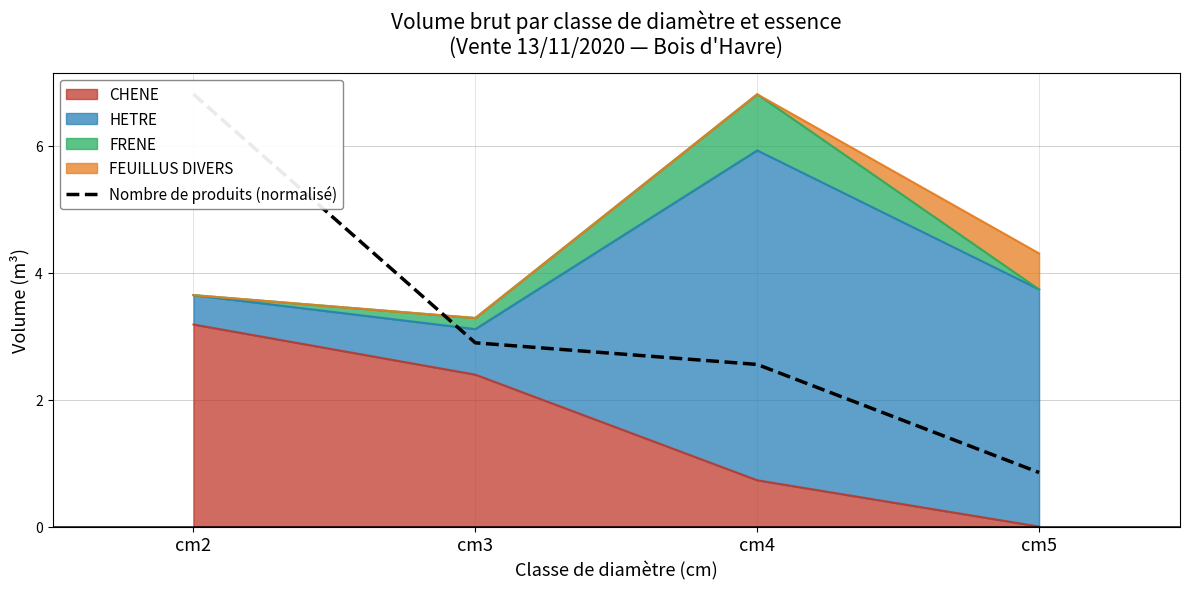

What is the difference between the maximum and minimum values?

6.0